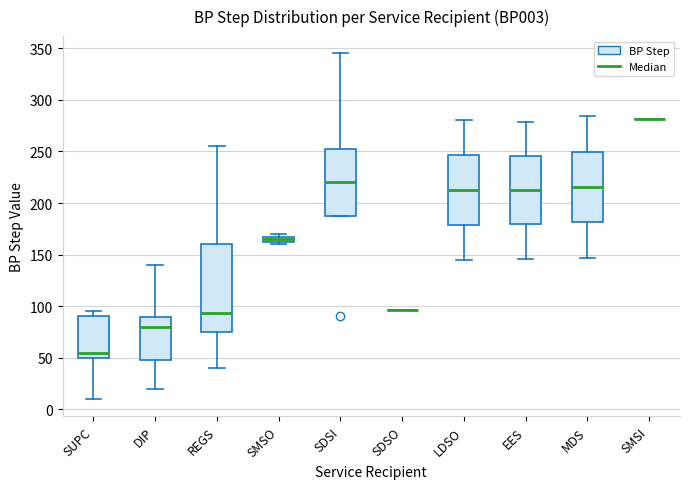

Where does the median line of the box for SDSI sit on the y-axis? The values are not printed on the chart, so give them approximately, as read against the axis.

220